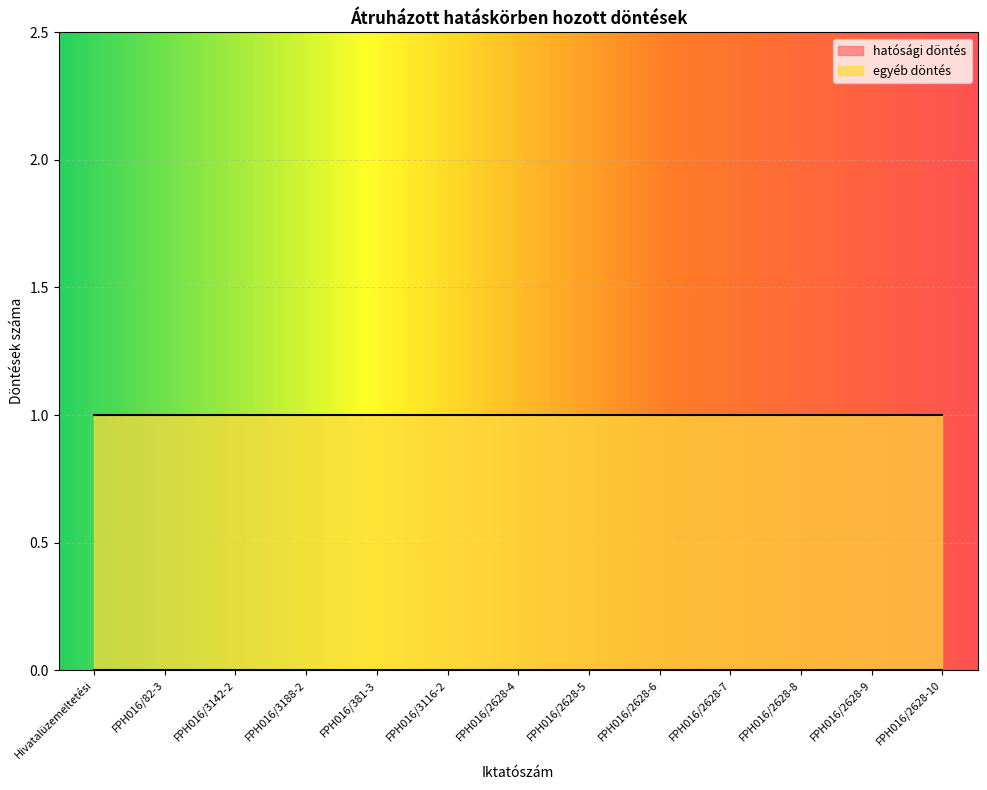

What is the spread (max minus min) of values at FPH016/2628-4?

1